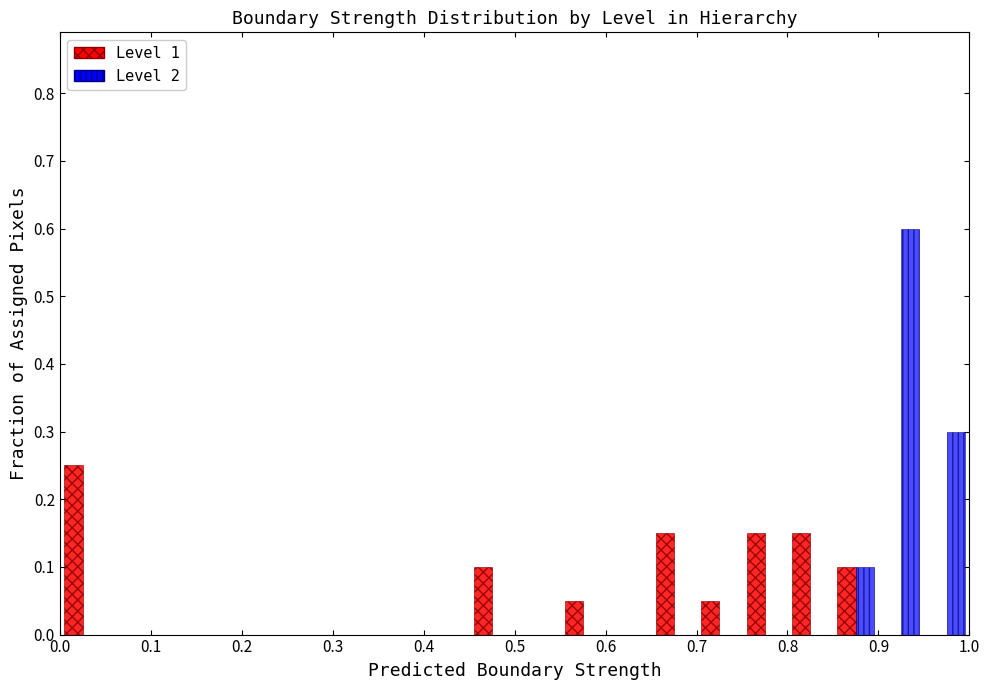

What is the height of the Level 2 bar covering 0.95 to 1.00 on the x-axis? The values are not printed on the chart, so give them approximately, as read against the axis.

0.30